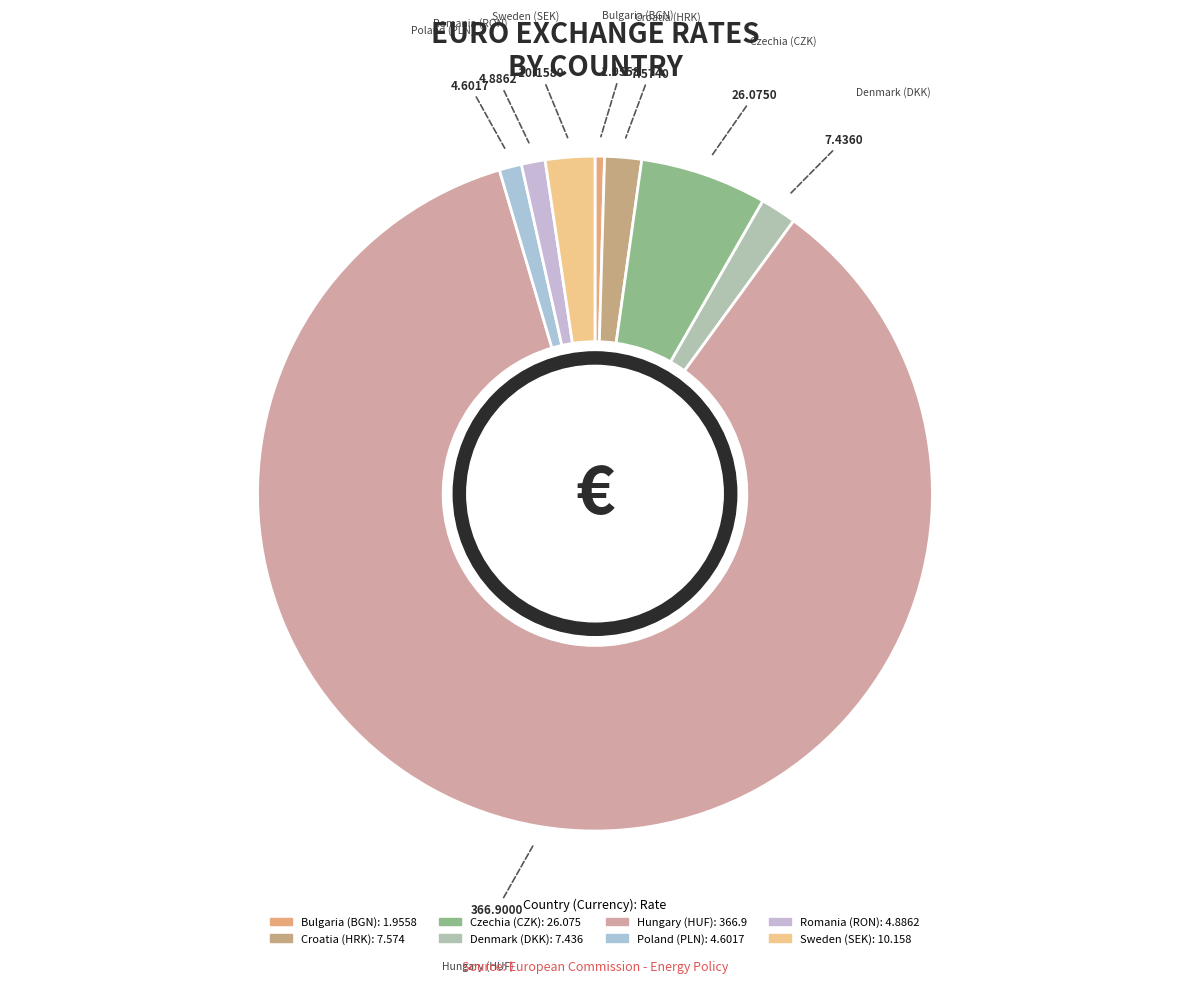

Does any single category account for the majority?

Yes